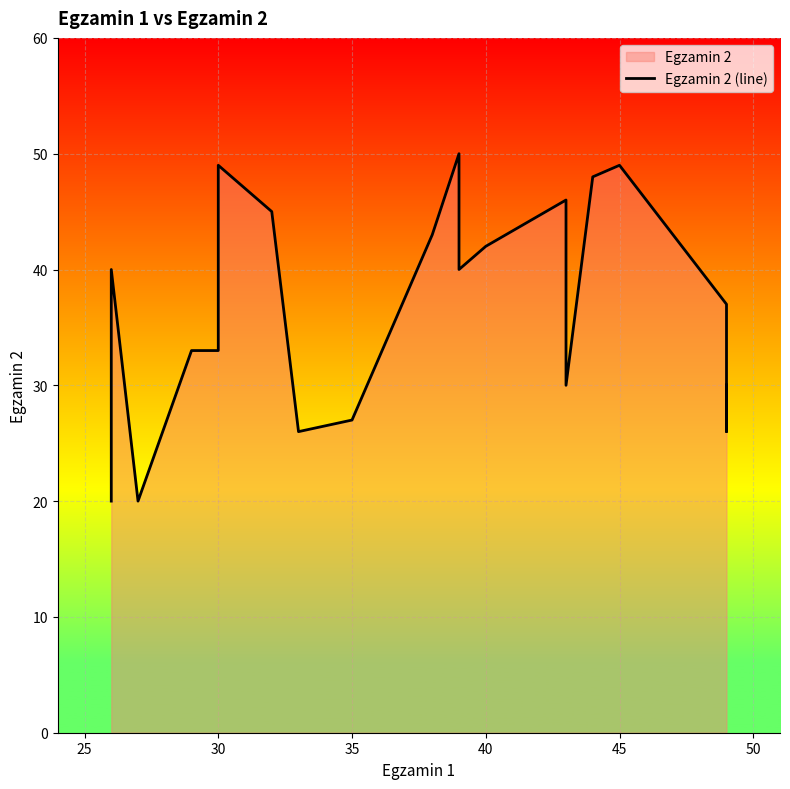

How many series are shown in this chart?

1